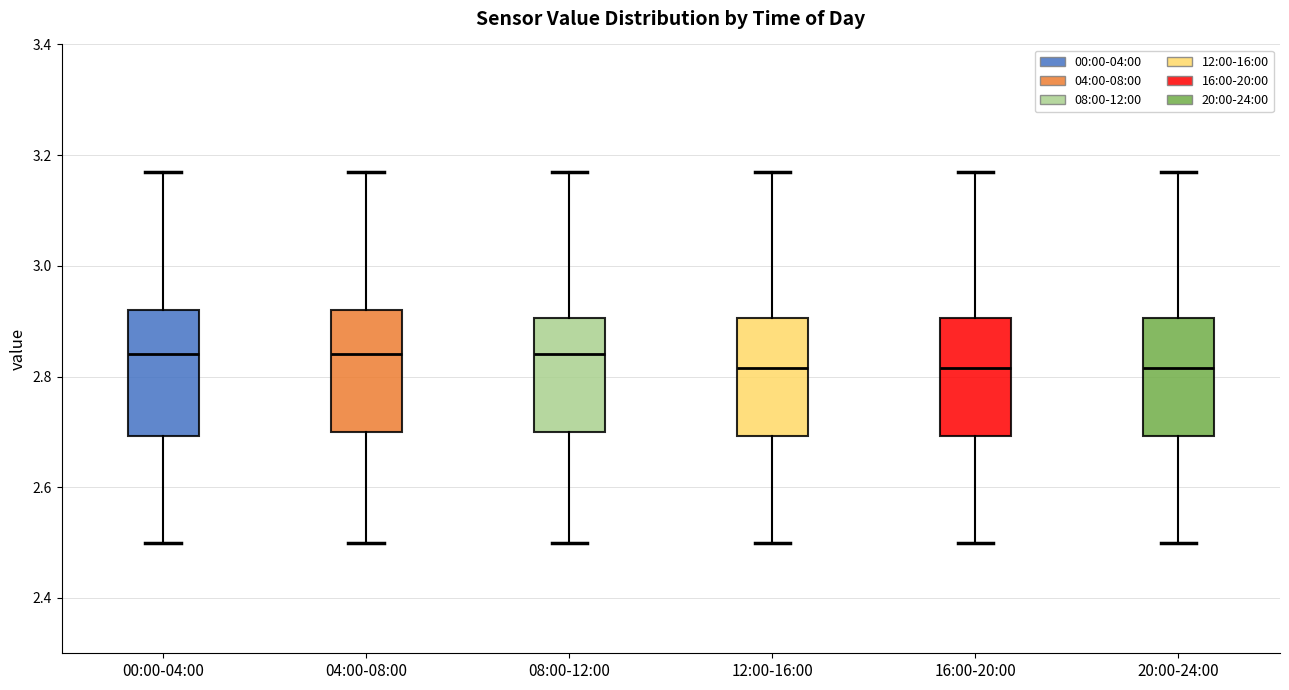

Reading left to right, transcribe this box plot: for each box, give where its median line is, the range the box spans, and where its two whiskers end, as read against the y-axis. The values are not printed on the chart, so give them approximately, as read against the axis.

00:00-04:00: median 2.84, box 2.70 to 2.92, whiskers 2.50 to 3.18
04:00-08:00: median 2.84, box 2.70 to 2.92, whiskers 2.50 to 3.18
08:00-12:00: median 2.84, box 2.70 to 2.90, whiskers 2.50 to 3.18
12:00-16:00: median 2.82, box 2.70 to 2.90, whiskers 2.50 to 3.18
16:00-20:00: median 2.82, box 2.70 to 2.90, whiskers 2.50 to 3.18
20:00-24:00: median 2.82, box 2.70 to 2.90, whiskers 2.50 to 3.18